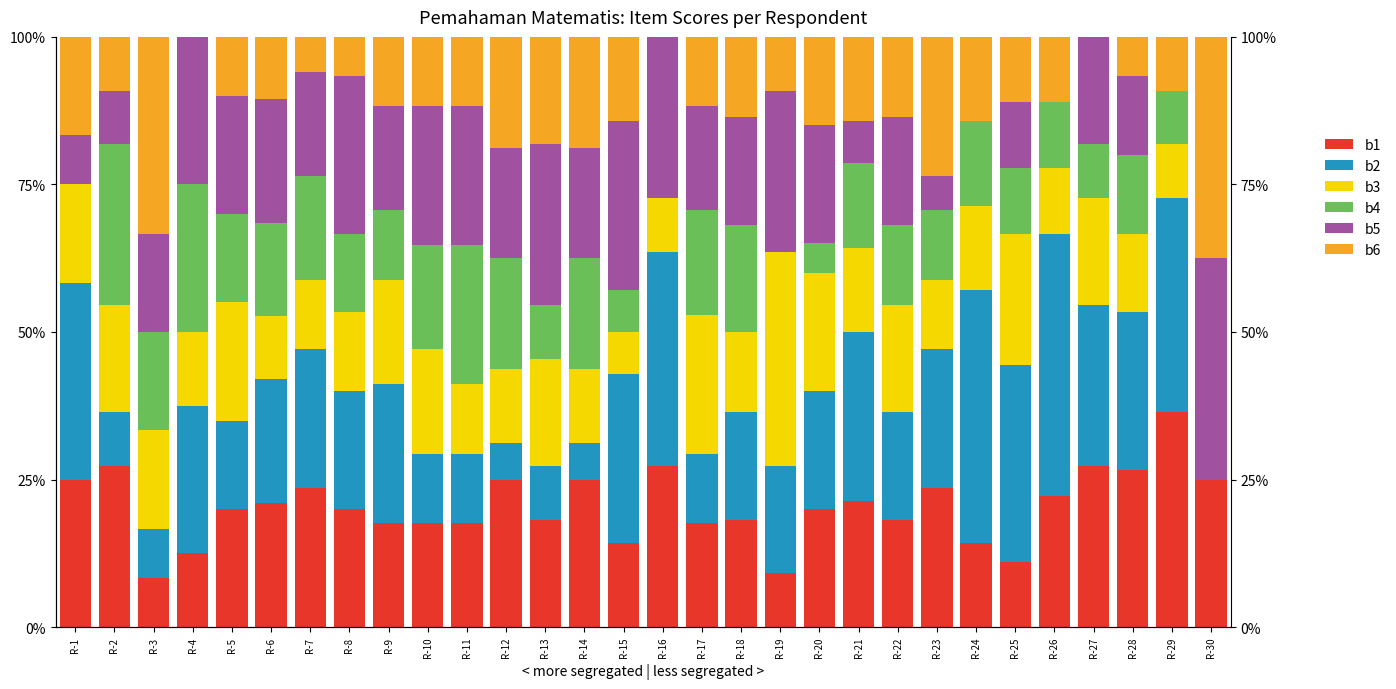

Count the b1 values in the range 0 to 1.

30